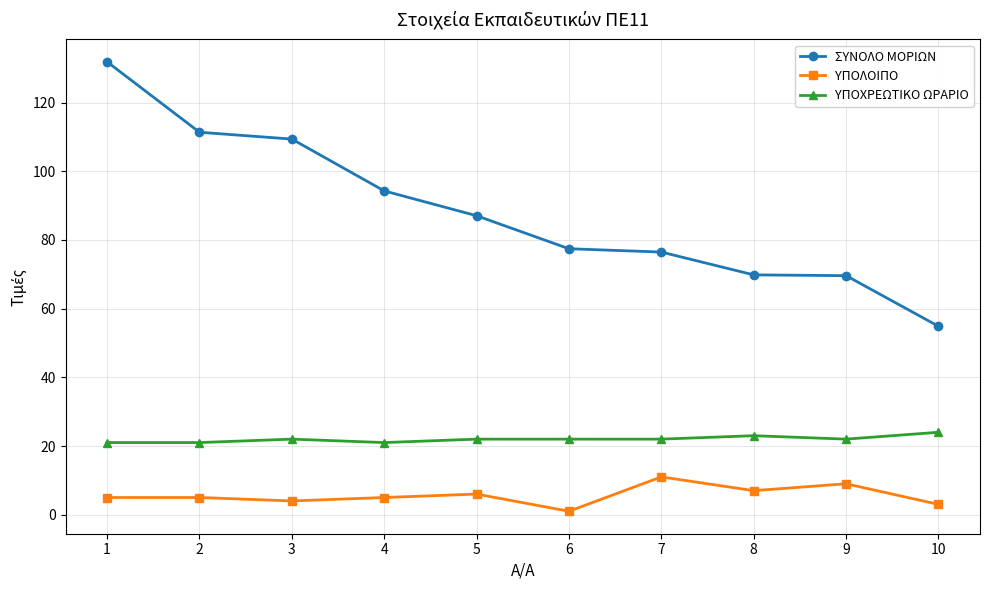

At 3, list the series in order from largest to smallest.

ΣΥΝΟΛΟ ΜΟΡΙΩΝ, ΥΠΟΧΡΕΩΤΙΚΟ ΩΡΑΡΙΟ, ΥΠΟΛΟΙΠΟ